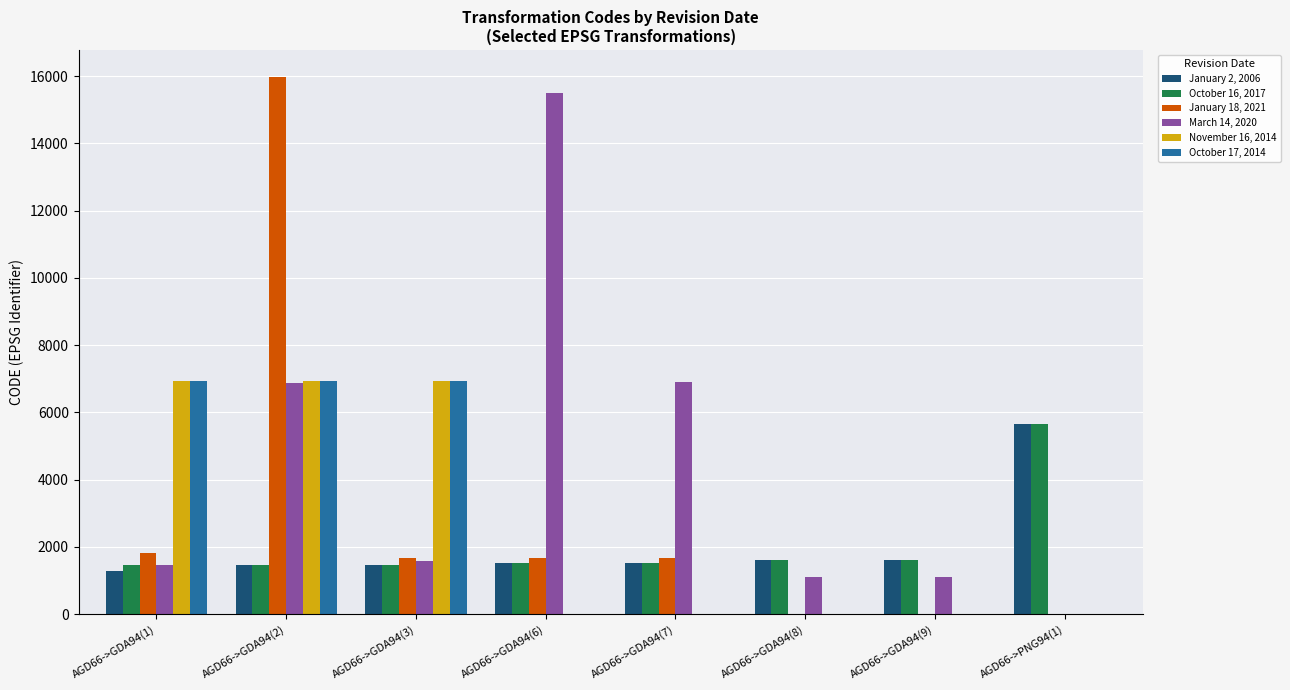

Which category has the highest value across all series?

AGD66->GDA94(2)